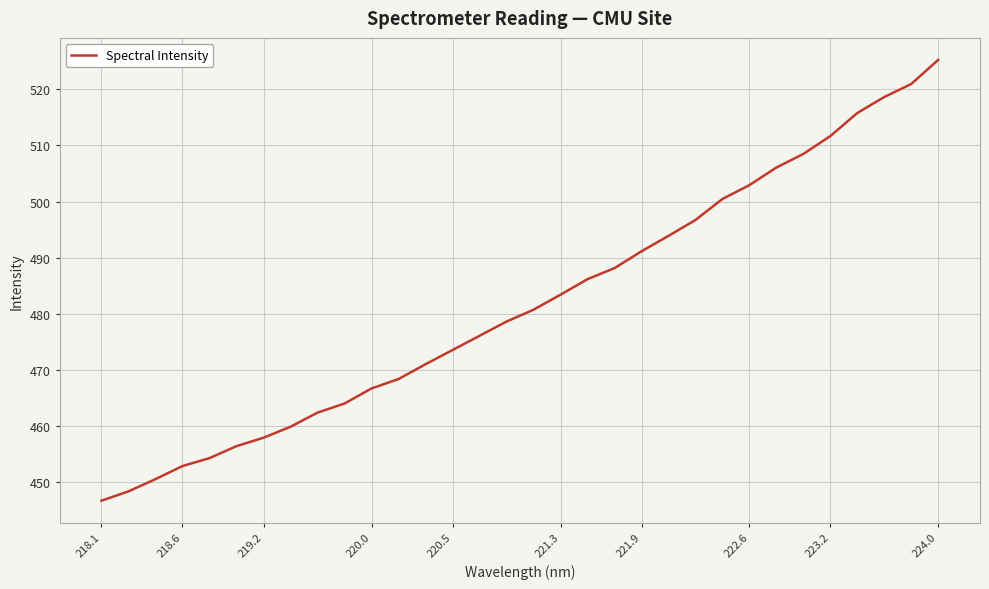

How many values are below 480?

16